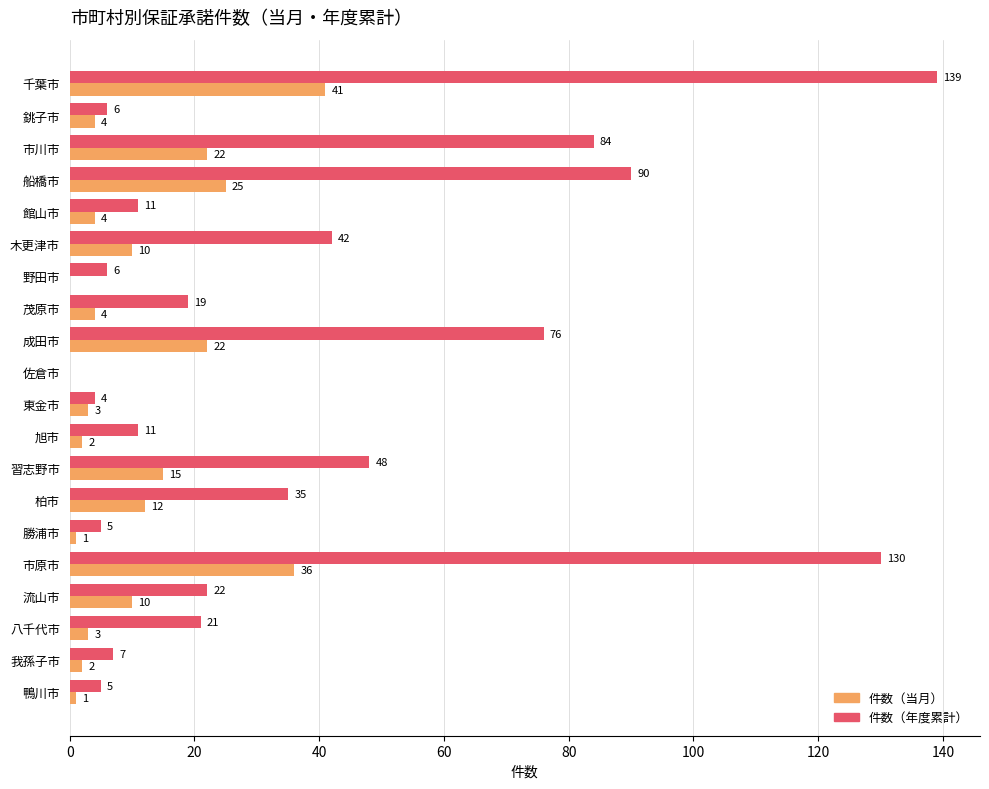

What is the maximum value for 件数（年度累計）?

139